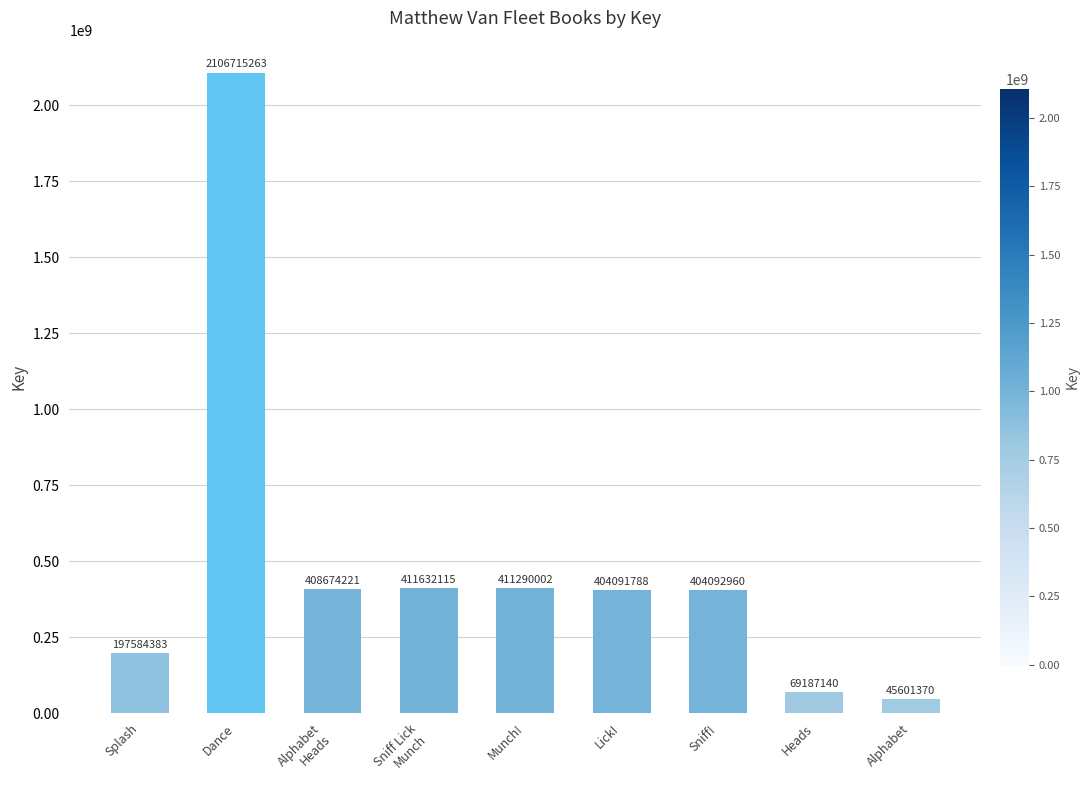

What is the change in value from Splash to Dance?

+1909130880